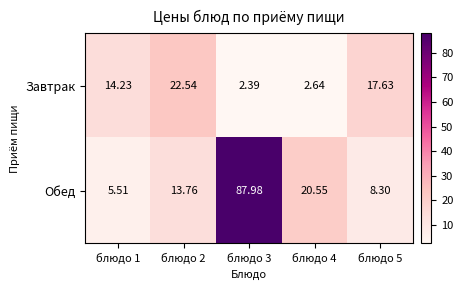

List the series in order of their overall mean, highest first.

Обед, Завтрак